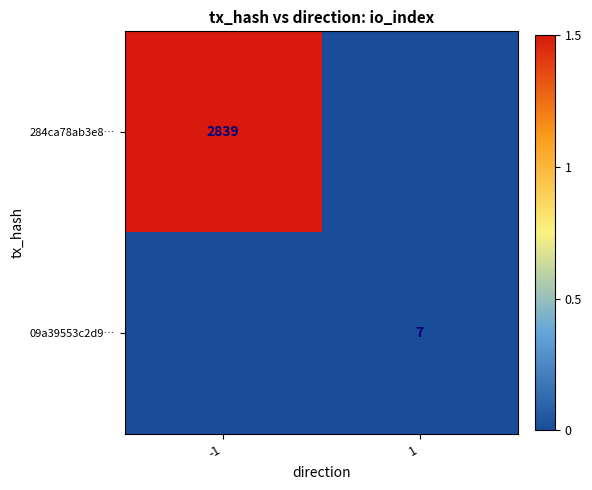

Which category has the lowest value across all series?

1